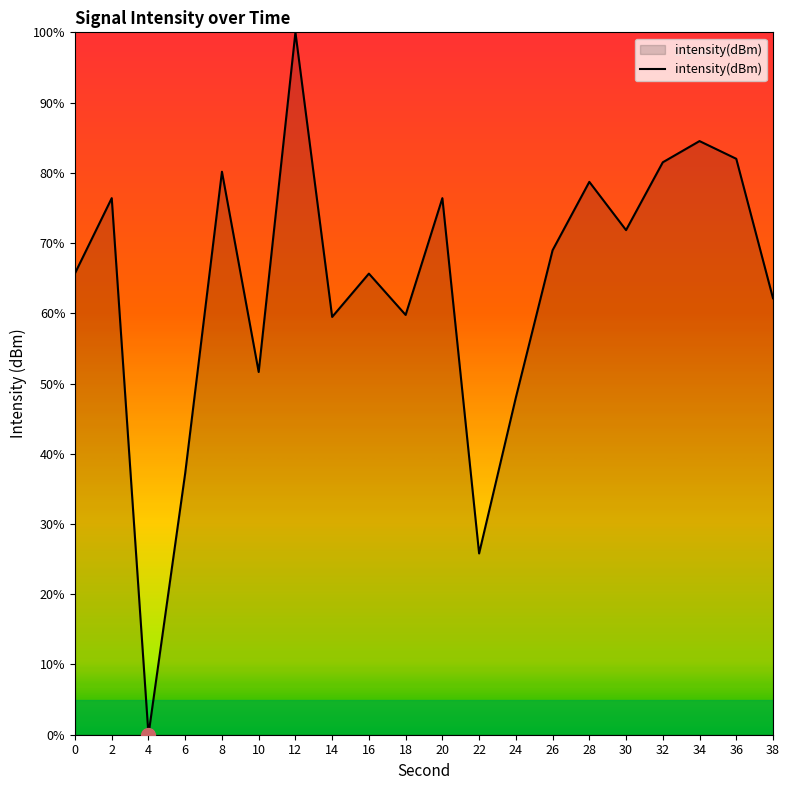

What value does the data have at 38?

62.1